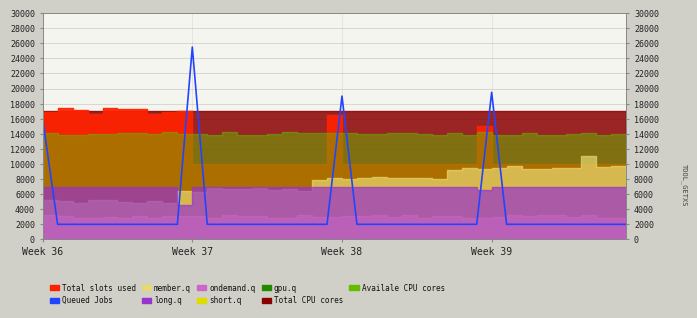

What is the sum of all values?

152019.8